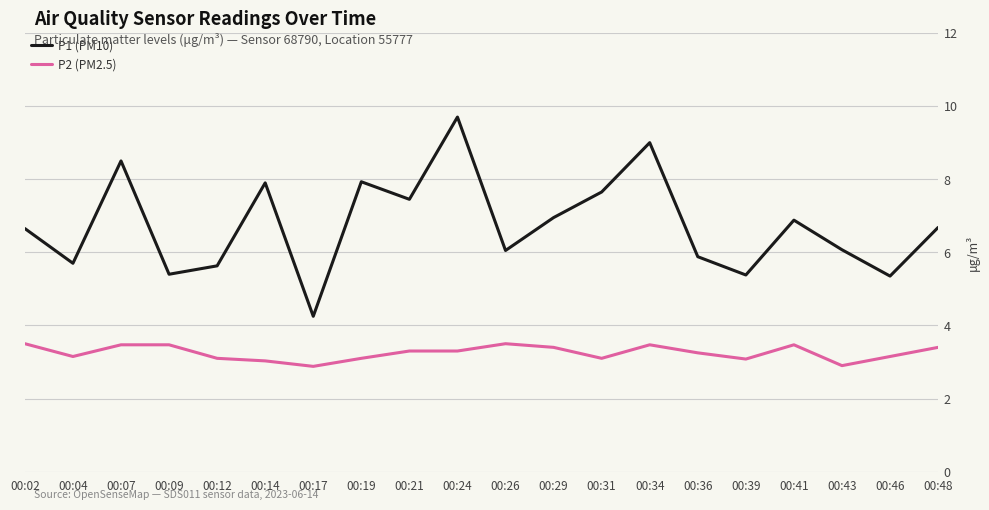

How many values in the P1 (PM10) series are below 6?

7